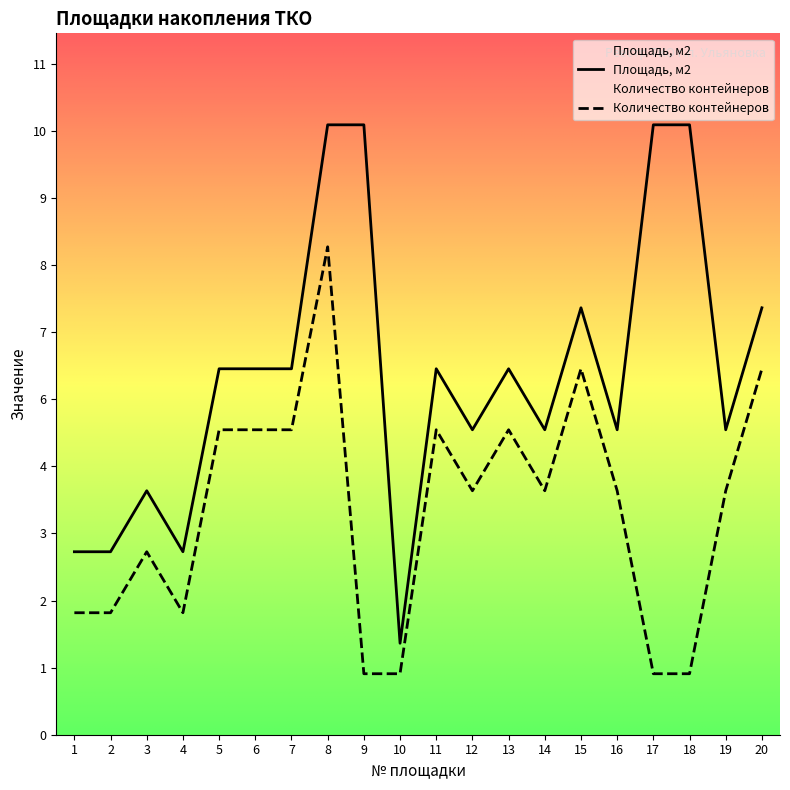

How many interior local valleys does the Площадь, м2 series have?

6